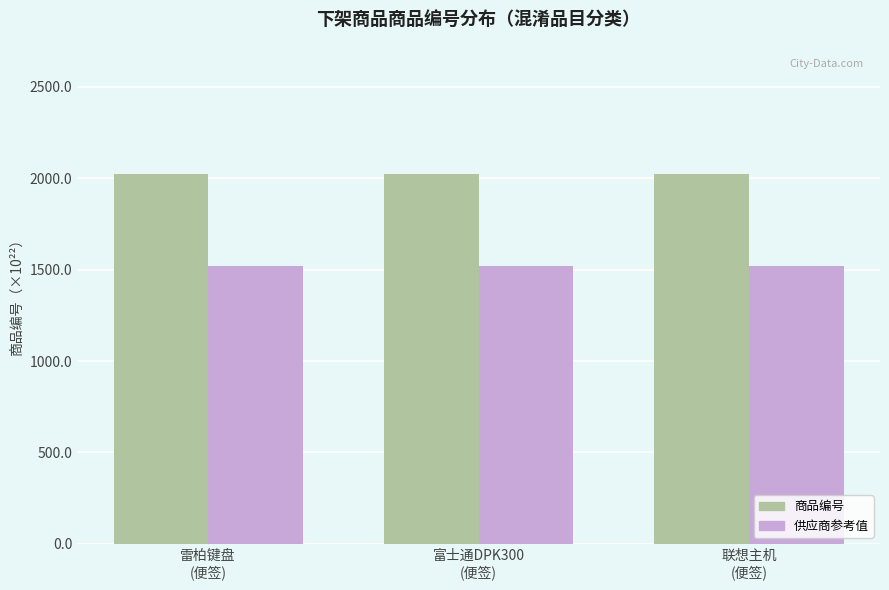

What is the maximum value for 供应商参考值?

1518